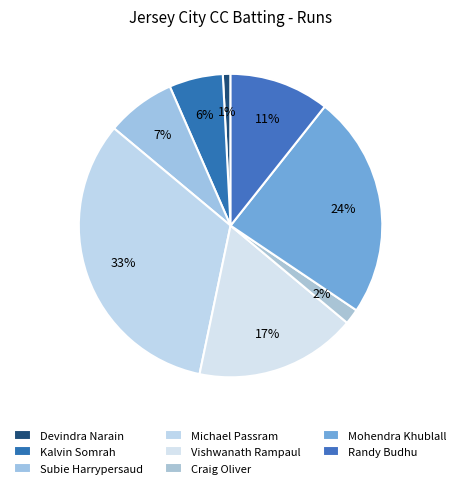

Between Subie Harrypersaud and Craig Oliver, which is larger?

Subie Harrypersaud